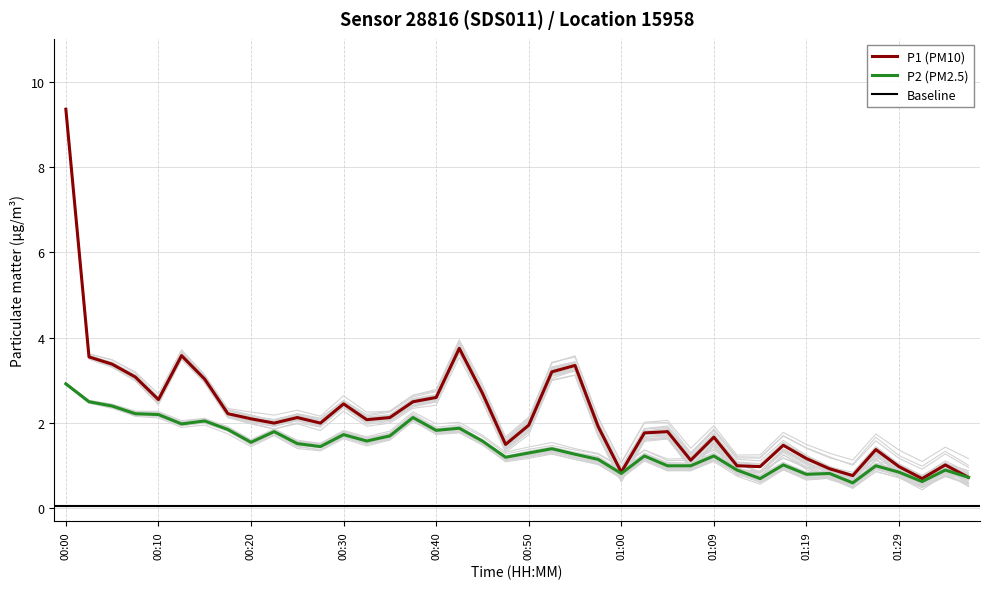

What is the sum of all P1 values?

87.5